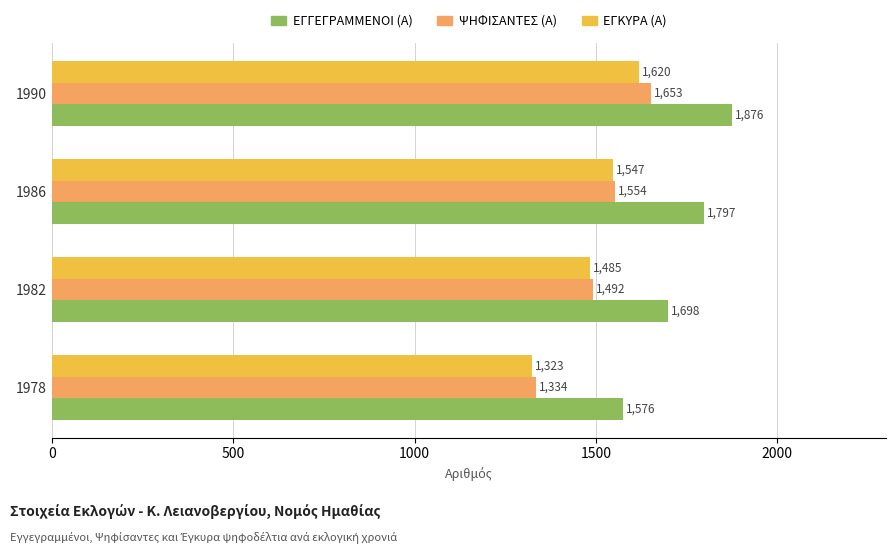

Rank the categories by ΕΓΓΕΓΡΑΜΜΕΝΟΙ (Α) value from lowest to highest.

1978, 1982, 1986, 1990